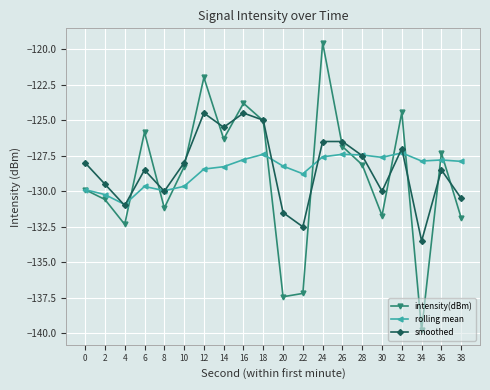

What is the value of the intensity(dBm) point at the 18th from the left?

-139.8